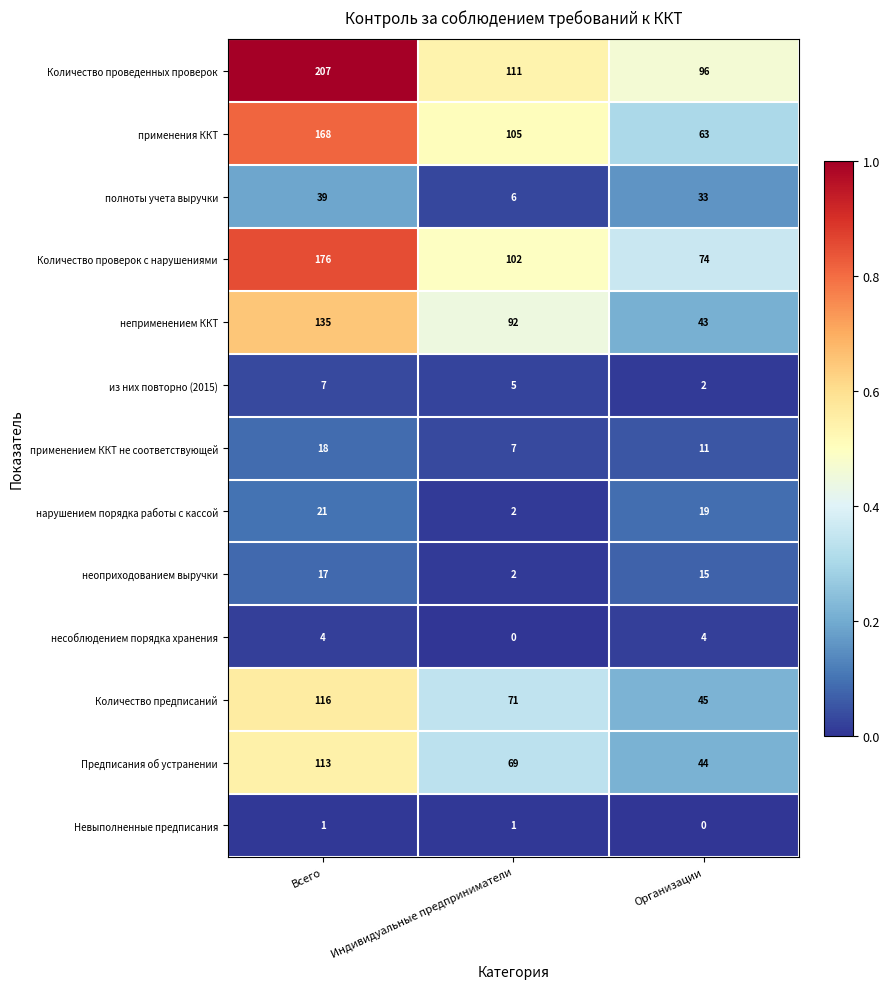

List the labels in order of Количество предписаний value, largest first.

Всего, Индивидуальные предприниматели, Организации